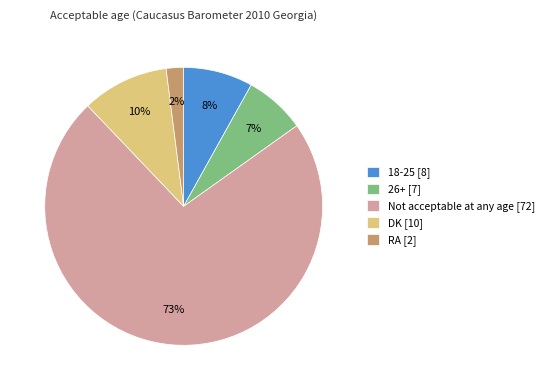

To the nearest percent, what is the average slice percentage?

20%